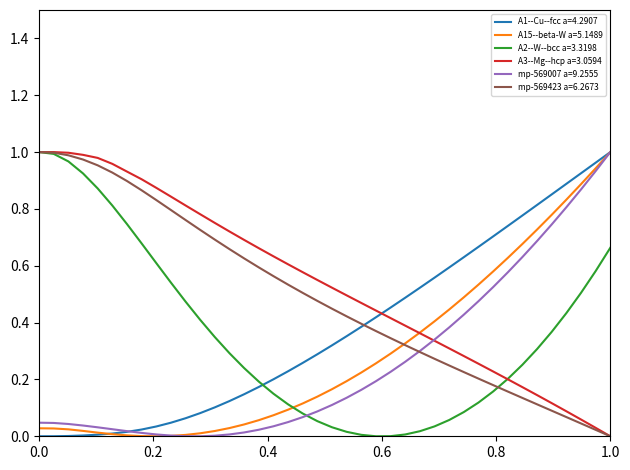

How many intersections are there between A15--beta-W a=5.1489 and A2--W--bcc a=3.3198?

1